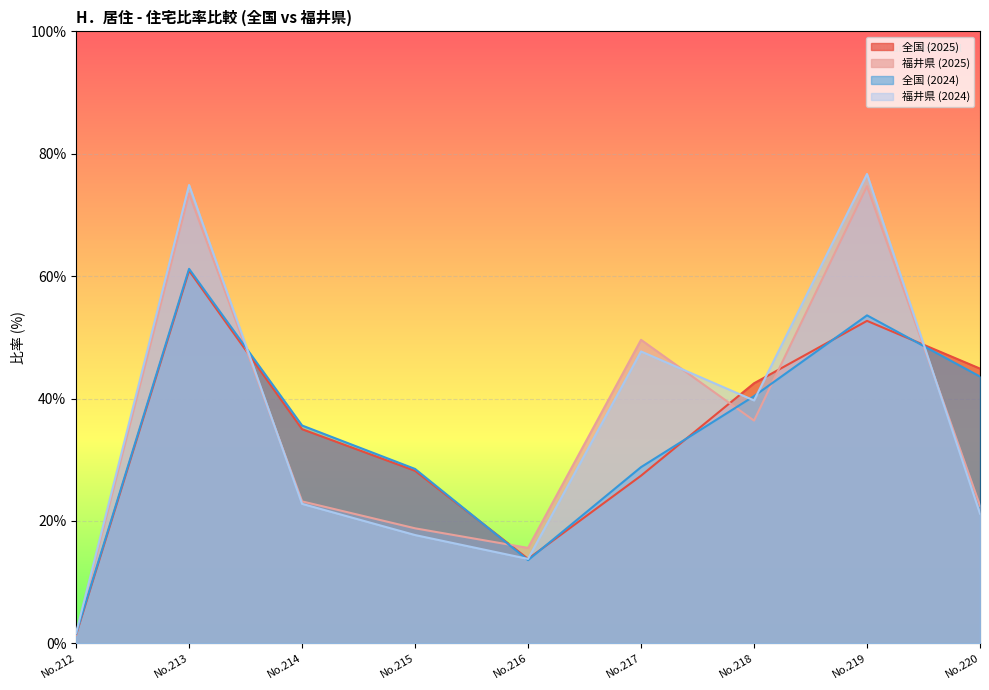

Which series has the largest range (max minus min)?

福井県 (2024)